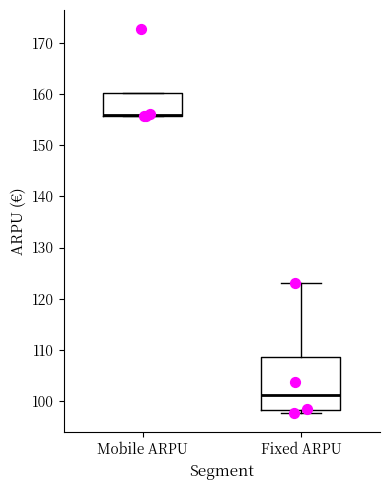

Reading left to right, read every box against the y-axis: the position of its median line, the range the box covers, and the ends of its whiskers. The values are not printed on the chart, so give them approximately, as read against the axis.

Mobile ARPU: median 156 (drawn on the box's lower edge), box 156 to 160, whiskers 156 to 160
Fixed ARPU: median 101, box 98 to 109, whiskers 98 (just below the box's lower edge) to 123